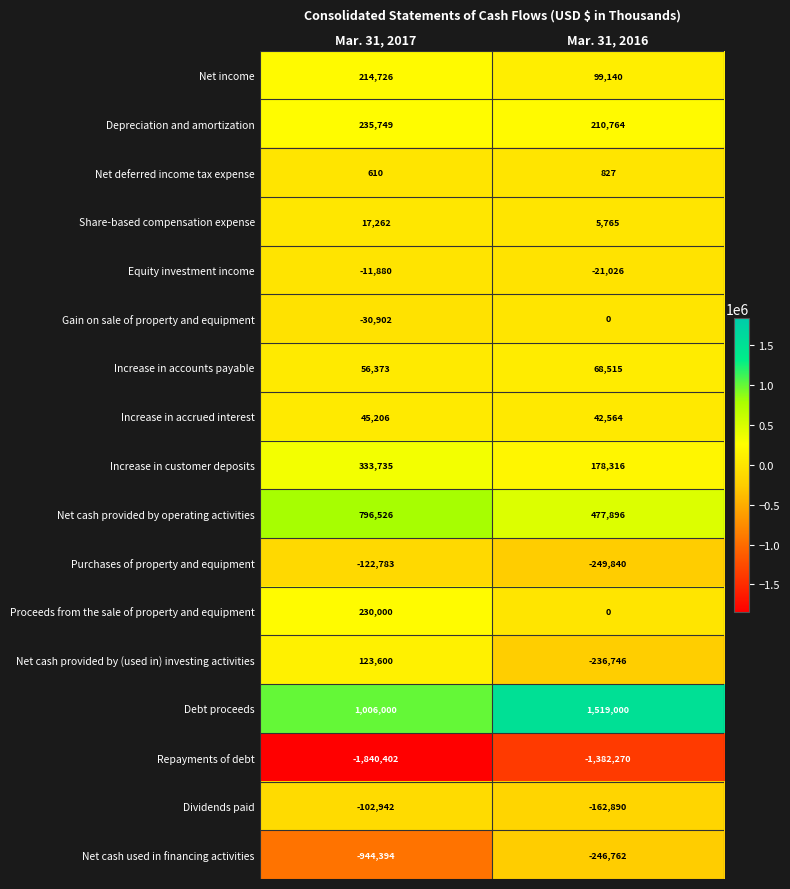

Which label corresponds to the largest value in the chart?

Mar. 31, 2016